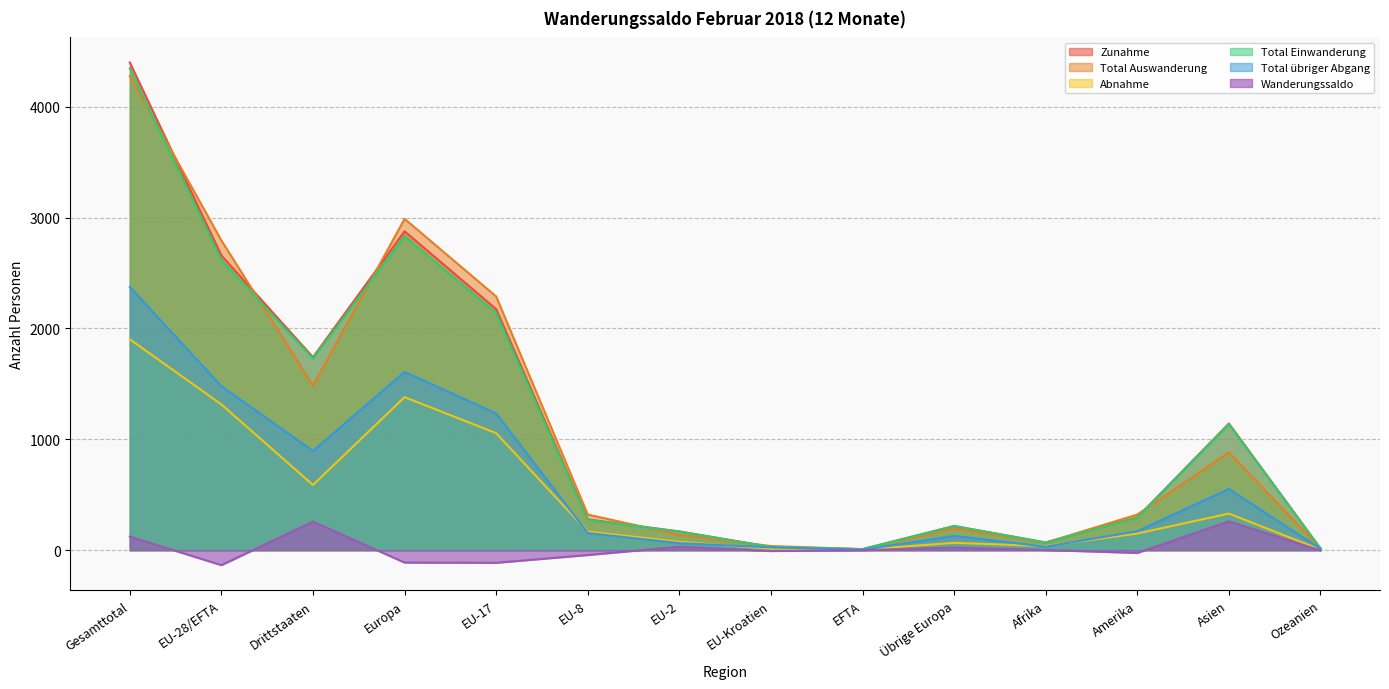

Where is Wanderungssaldo nearest to the value 62?

EU-2